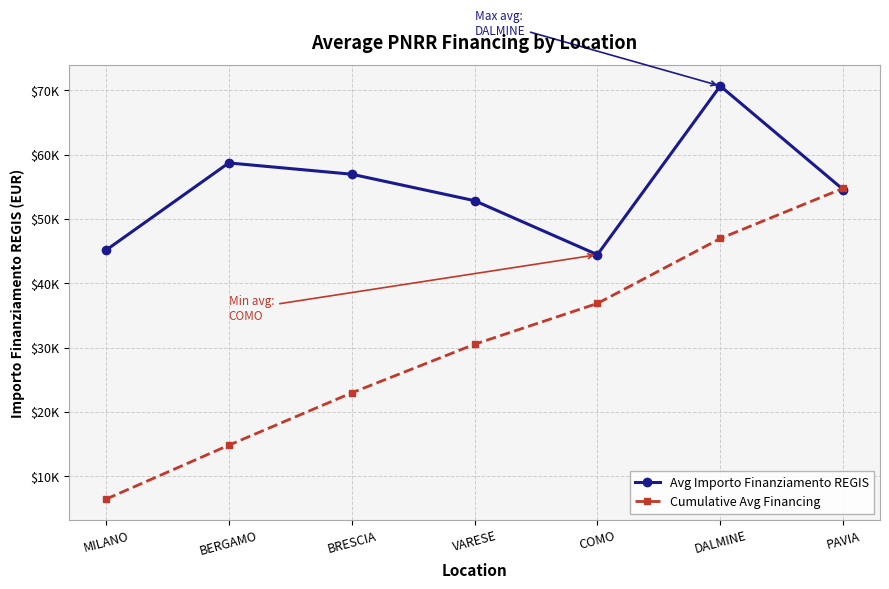

True or false: Avg Importo Finanziamento REGIS has more than 1 points higher than both neighbors.

True